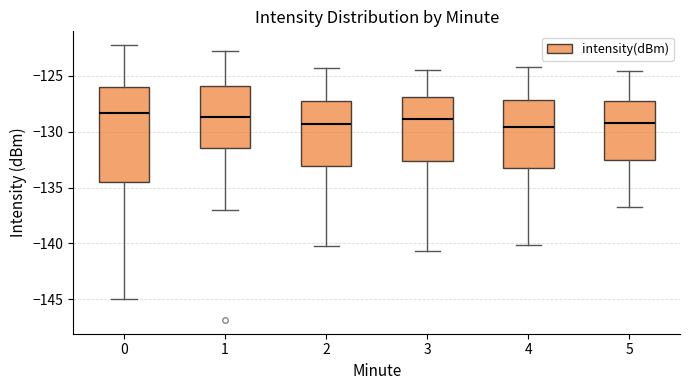

Reading left to right, read every box against the y-axis: the position of its median line, the range the box covers, and the ends of its whiskers. The values are not printed on the chart, so give them approximately, as read against the axis.

0: median -128.5, box -134.5 to -126.0, whiskers -145.0 to -122.0
1: median -128.5, box -131.5 to -126.0, whiskers -137.0 to -123.0
2: median -129.5, box -133.0 to -127.0, whiskers -140.0 to -124.5
3: median -129.0, box -132.5 to -127.0, whiskers -140.5 to -124.5
4: median -129.5, box -133.5 to -127.0, whiskers -140.0 to -124.0
5: median -129.0, box -132.5 to -127.0, whiskers -136.5 to -124.5